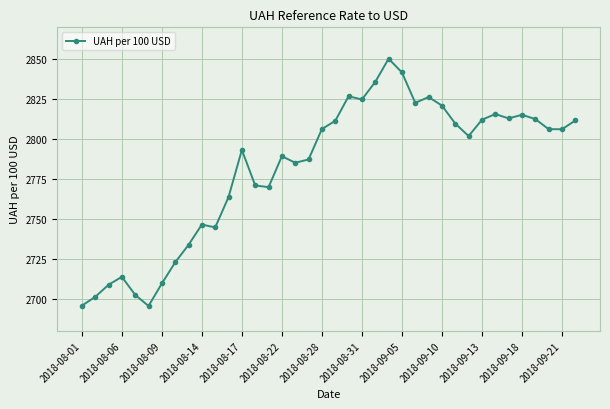

What is the smallest value displayed?

2695.6